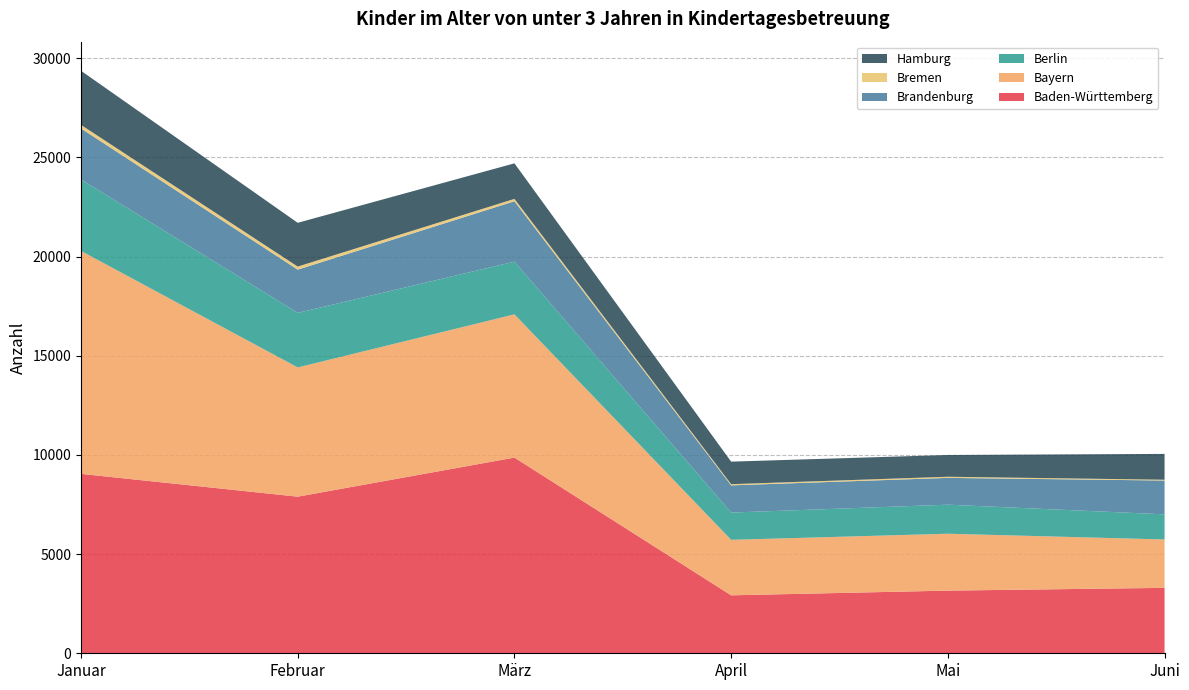

Reading left to right, what are all the values shown in this chart?

Baden-Württemberg: 9046	7896	9866	2922	3159	3299
Bayern: 11239	6515	7222	2798	2868	2439
Berlin: 3604	2752	2658	1374	1465	1267
Brandenburg: 2571	2179	3045	1372	1351	1705
Bremen: 180	155	119	60	58	40
Hamburg: 2728	2207	1792	1136	1097	1302